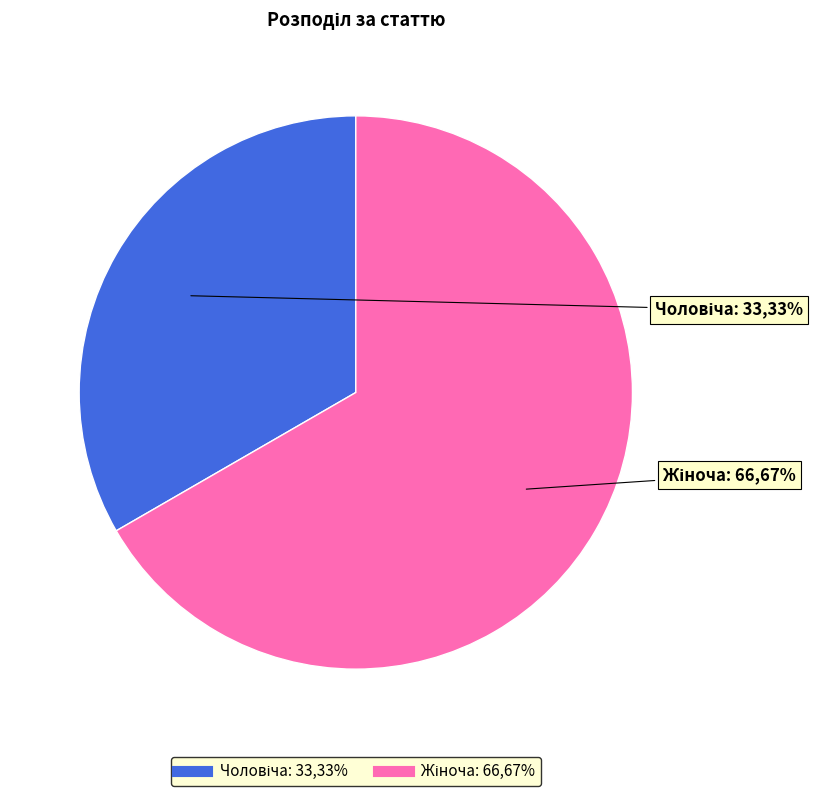

Does any single category account for the majority?

Yes